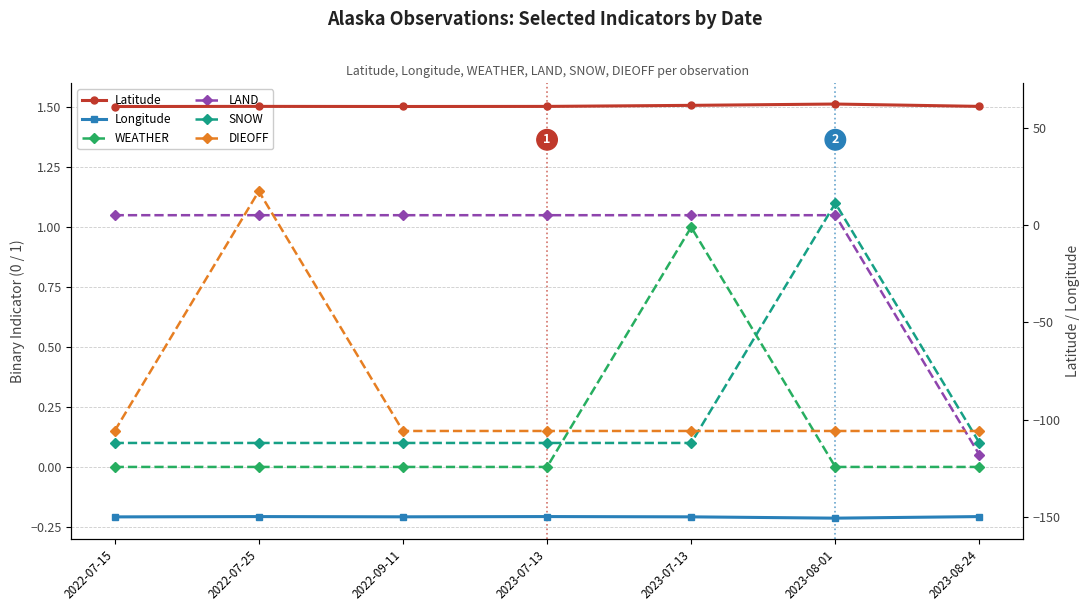

Where is the first local maximum for DIEOFF?

2022-07-25